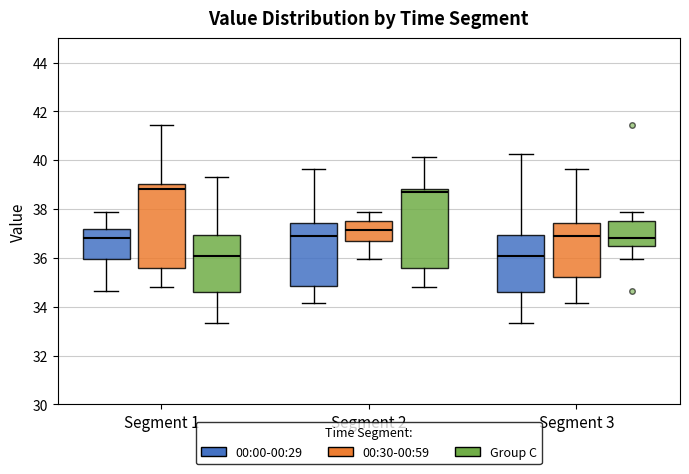

Reading left to right, transcribe this box plot: for each box, give where its median line is, the range the box spans, and where its two whiskers end, as read against the y-axis. The values are not printed on the chart, so give them approximately, as read against the axis.

Segment 1 (00:00-00:29): median 36.8, box 36.0 to 37.2, whiskers 34.6 to 38.0
Segment 1 (00:30-00:59): median 38.8, box 35.6 to 39.0, whiskers 34.8 to 41.4
Segment 1 (Group C): median 36.0, box 34.6 to 37.0, whiskers 33.4 to 39.4
Segment 2 (00:00-00:29): median 37.0, box 34.8 to 37.4, whiskers 34.2 to 39.6
Segment 2 (00:30-00:59): median 37.2, box 36.8 to 37.6, whiskers 36.0 to 38.0
Segment 2 (Group C): median 38.8 (just below the box's upper edge), box 35.6 to 38.8, whiskers 34.8 to 40.2
Segment 3 (00:00-00:29): median 36.0, box 34.6 to 37.0, whiskers 33.4 to 40.2
Segment 3 (00:30-00:59): median 37.0, box 35.2 to 37.4, whiskers 34.2 to 39.6
Segment 3 (Group C): median 36.8, box 36.4 to 37.6, whiskers 36.0 to 38.0